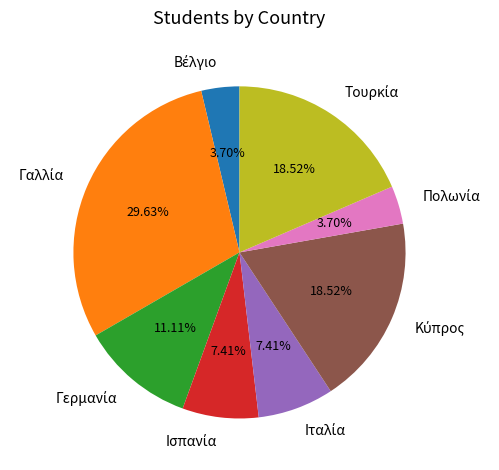

Is there a majority slice in this chart?

No